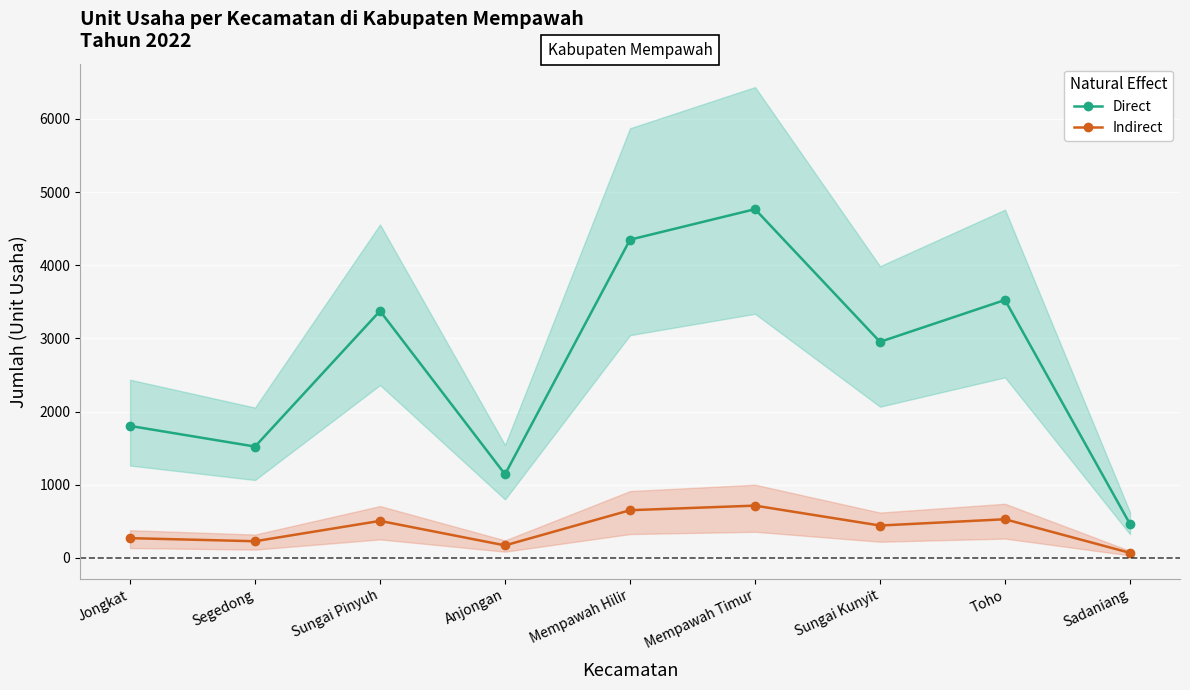

Is the value of Direct at Sadaniang greater than the value of Indirect at Sungai Kunyit?

Yes